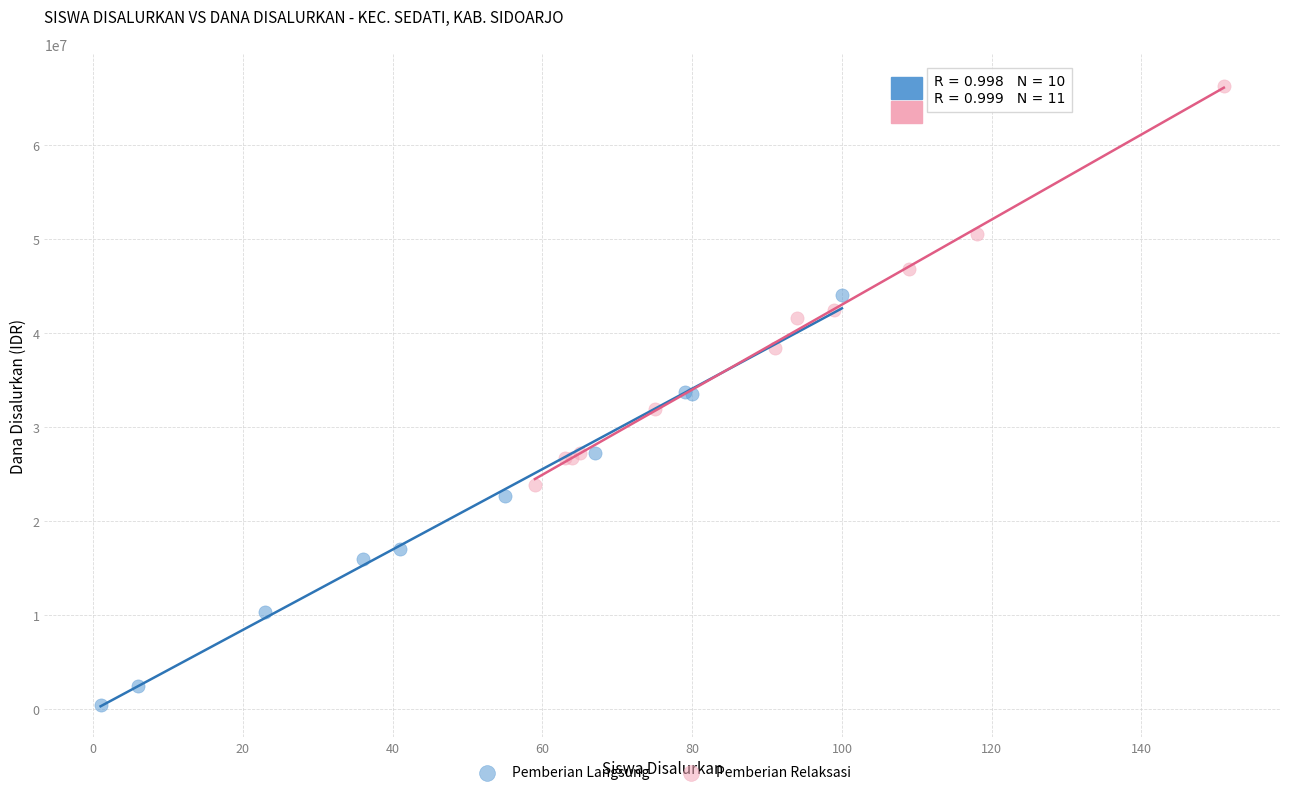

Which series contains the lowest Y value?

Pemberian Langsung